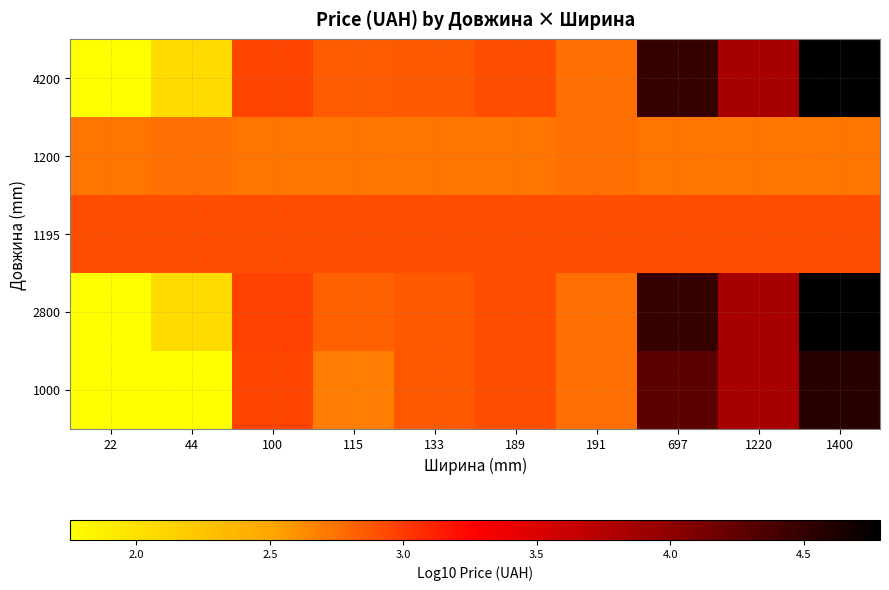

Which has a higher value, 115 or 22?

115